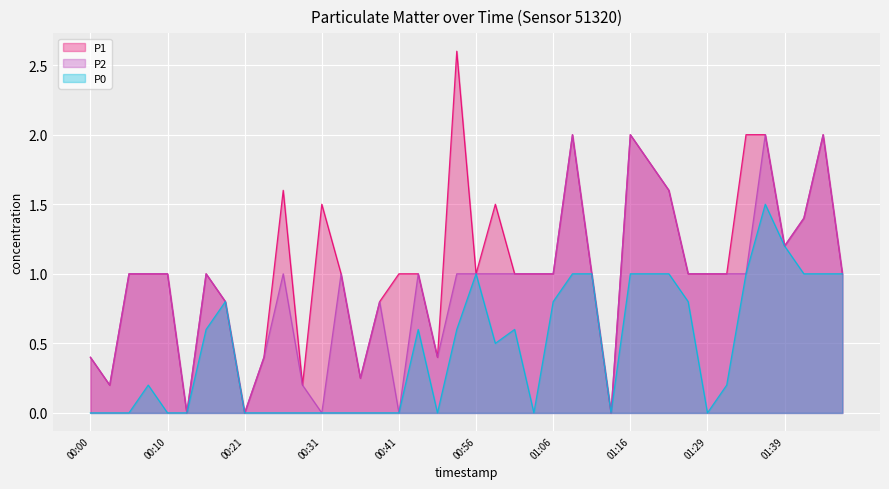

At which label is P1 closest to 1?

00:05